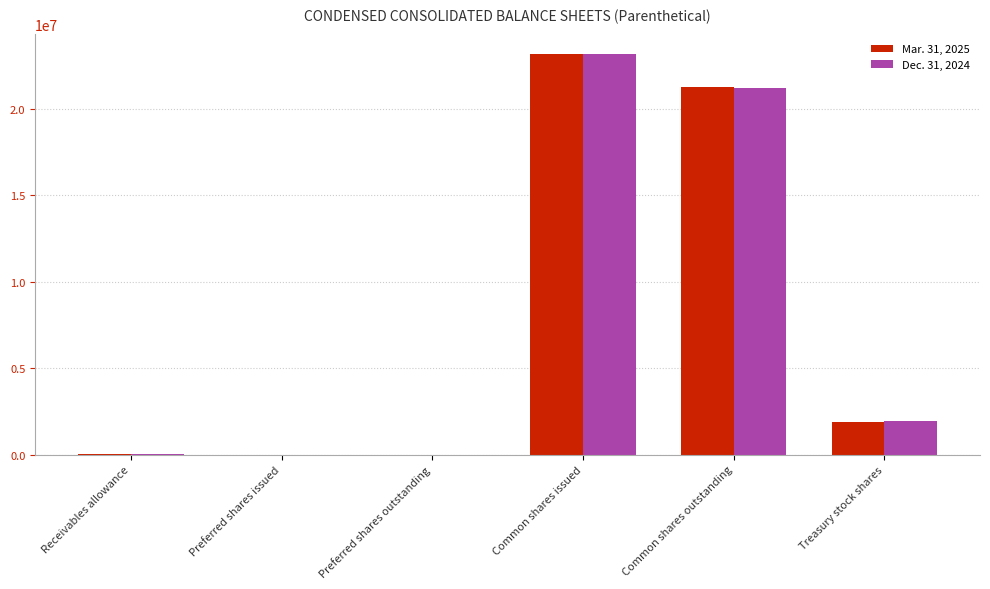

What are all the series names shown in the legend?

Mar. 31, 2025, Dec. 31, 2024